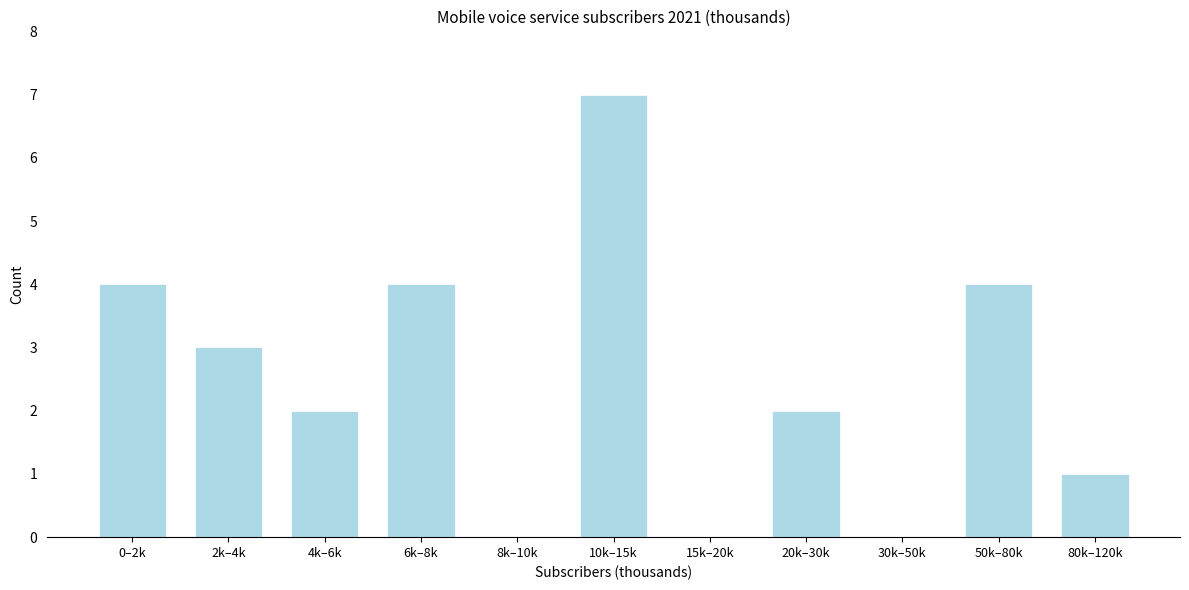

Reading left to right, transcribe all the data shown in this chart.

0–2k=4	2k–4k=3	4k–6k=2	6k–8k=4	8k–10k=0	10k–15k=7	15k–20k=0	20k–30k=2	30k–50k=0	50k–80k=4	80k–120k=1